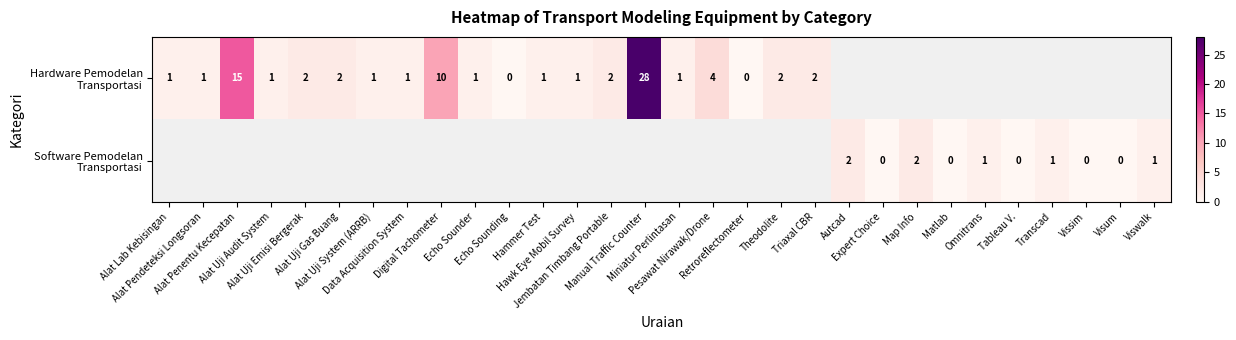

At how many categories does at least one series exceed 26?

1